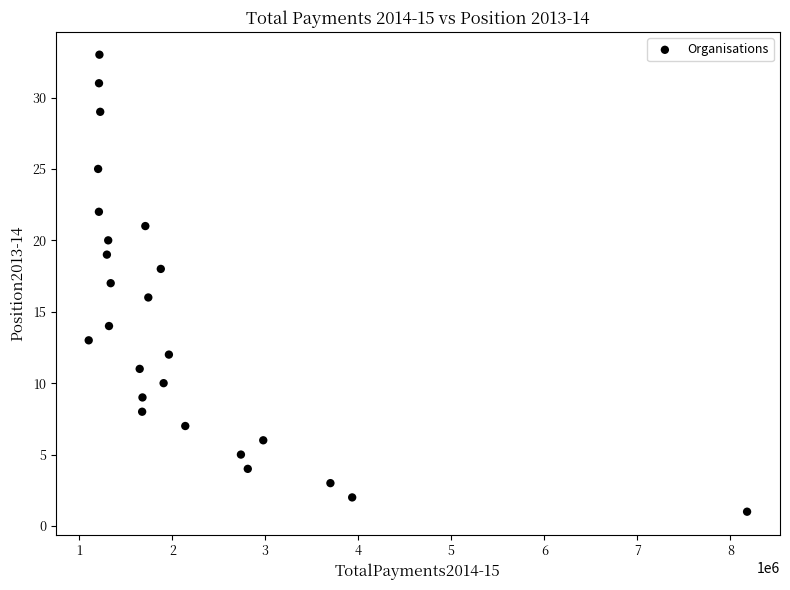

What is the range of Y values (max minus min)?

32